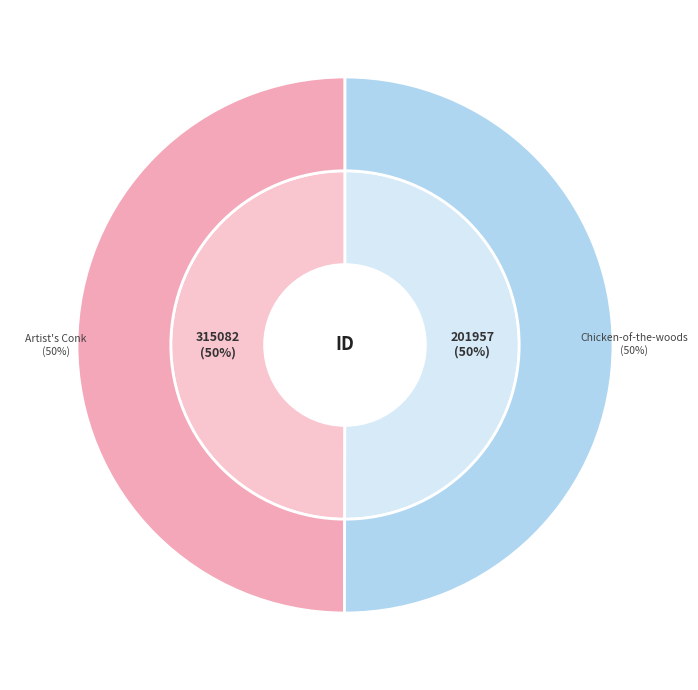

How many segments does this pie chart have?

2